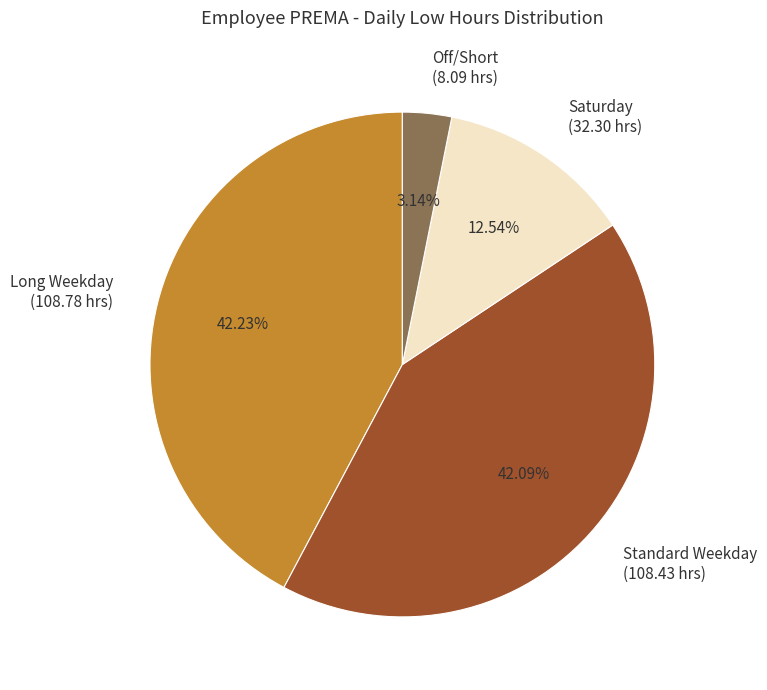

Does Saturday (32.30 hrs) account for over 50% of the chart?

No